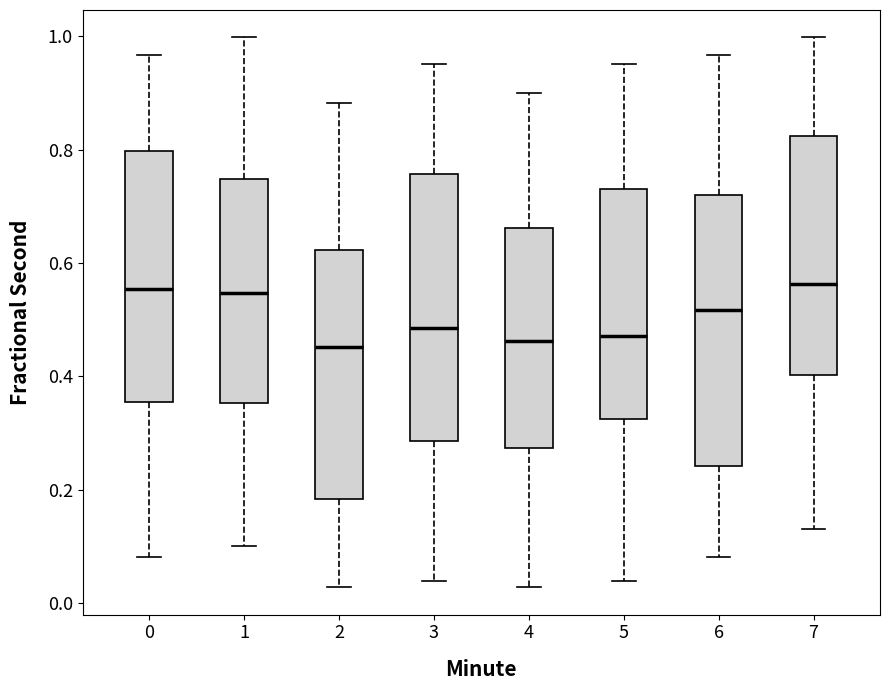

Reading left to right, read every box against the y-axis: the position of its median line, the range the box covers, and the ends of its whiskers. The values are not printed on the chart, so give them approximately, as read against the axis.

0: median 0.56, box 0.36 to 0.80, whiskers 0.08 to 0.96
1: median 0.54, box 0.36 to 0.74, whiskers 0.10 to 1.00
2: median 0.46, box 0.18 to 0.62, whiskers 0.02 to 0.88
3: median 0.48, box 0.28 to 0.76, whiskers 0.04 to 0.96
4: median 0.46, box 0.28 to 0.66, whiskers 0.02 to 0.90
5: median 0.48, box 0.32 to 0.74, whiskers 0.04 to 0.96
6: median 0.52, box 0.24 to 0.72, whiskers 0.08 to 0.96
7: median 0.56, box 0.40 to 0.82, whiskers 0.14 to 1.00